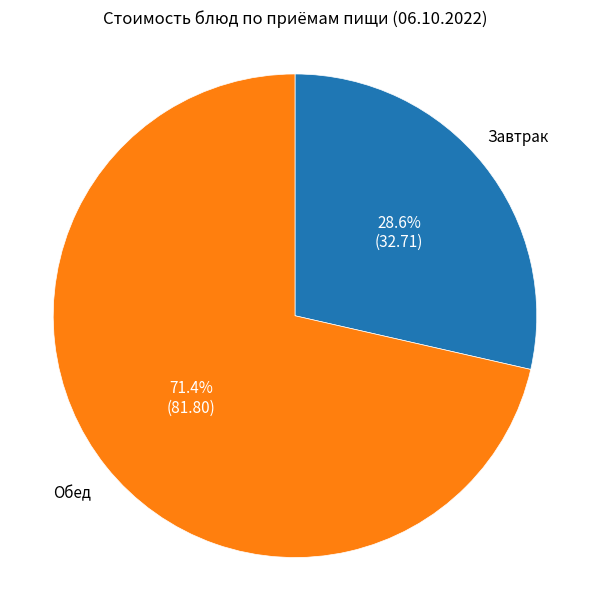

Does any single category account for the majority?

Yes